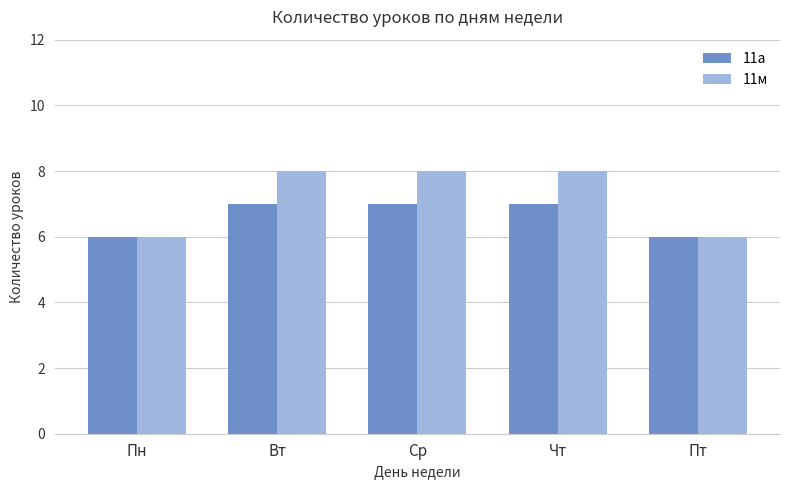

List the series in order of their overall mean, highest first.

11м, 11а